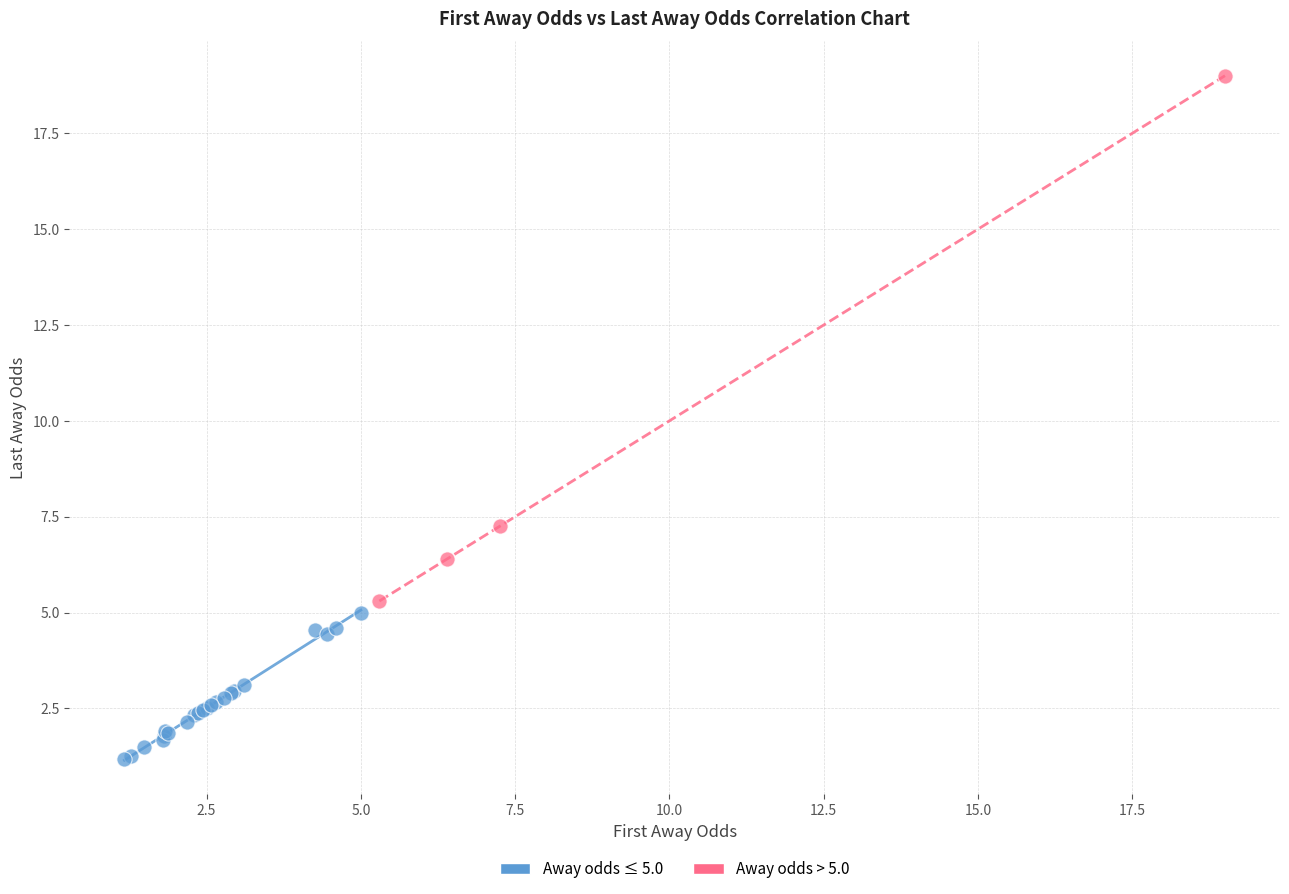

Which series reaches the maximum Y coordinate?

Away odds > 5.0